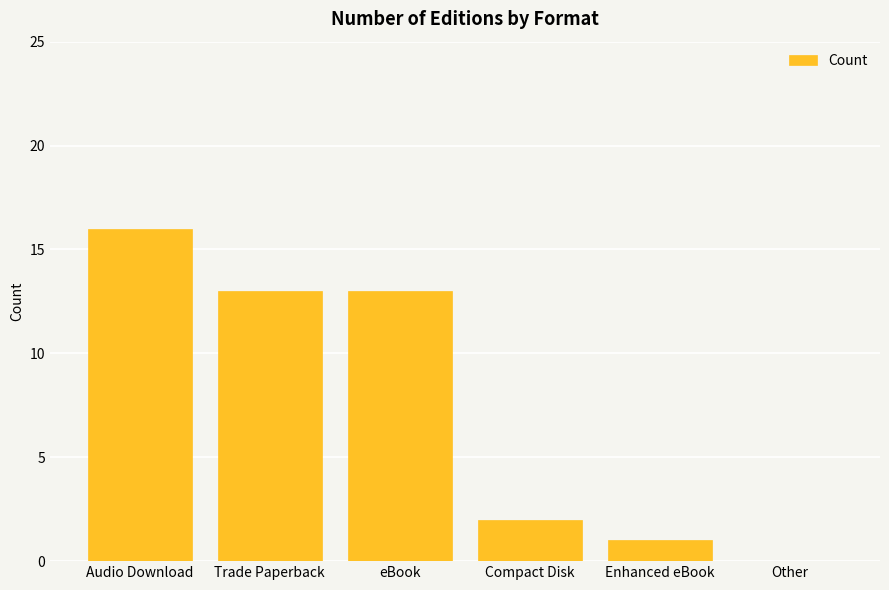

Between Compact Disk and Other, which is larger?

Compact Disk